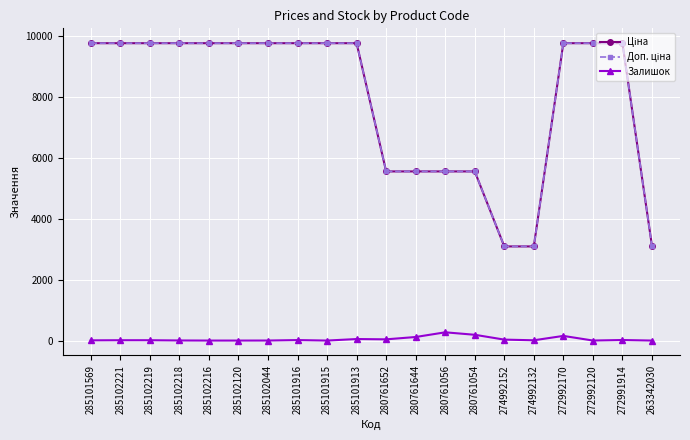

Count the number of categories in the chart.

20